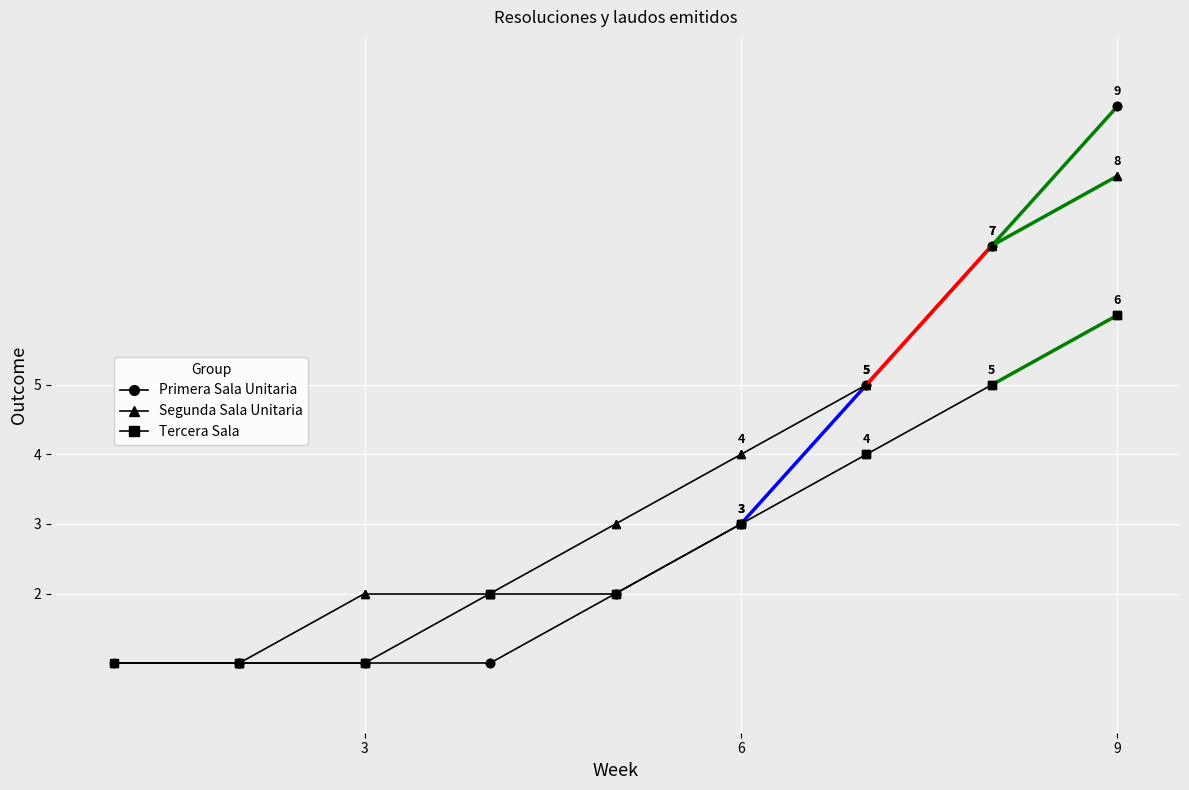

True or false: Primera Sala Unitaria and Tercera Sala intersect in this chart.

False